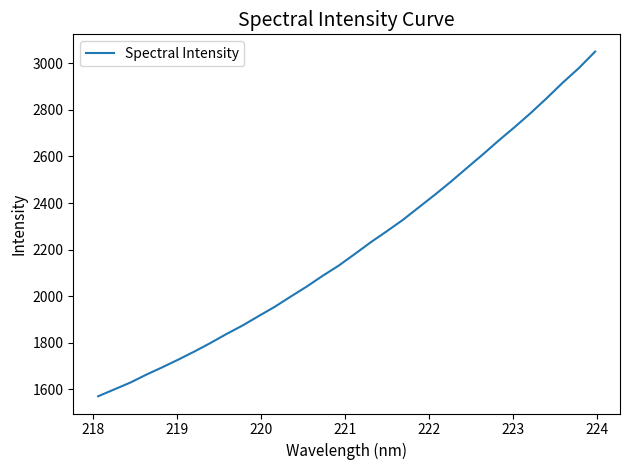

What is the greatest value displayed?

3050.5